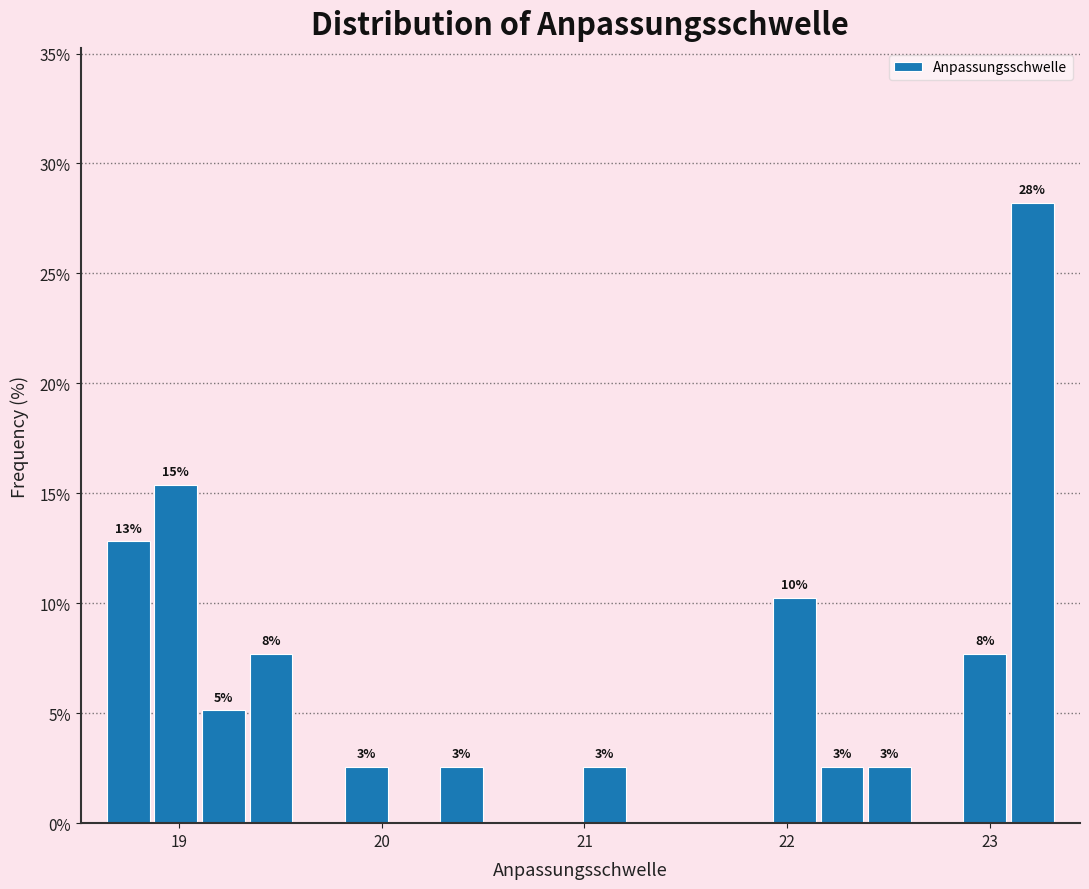

Read against the x-axis, roughly where is the centre of the tallest bar?

23.2